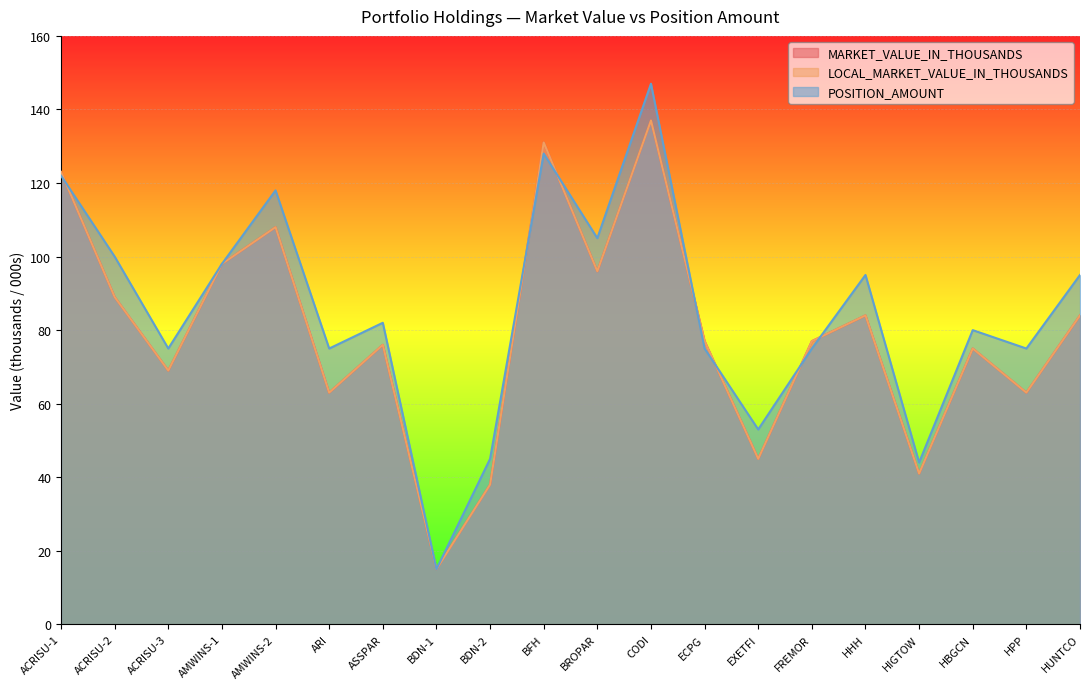

What is the maximum value shown in the chart?

147